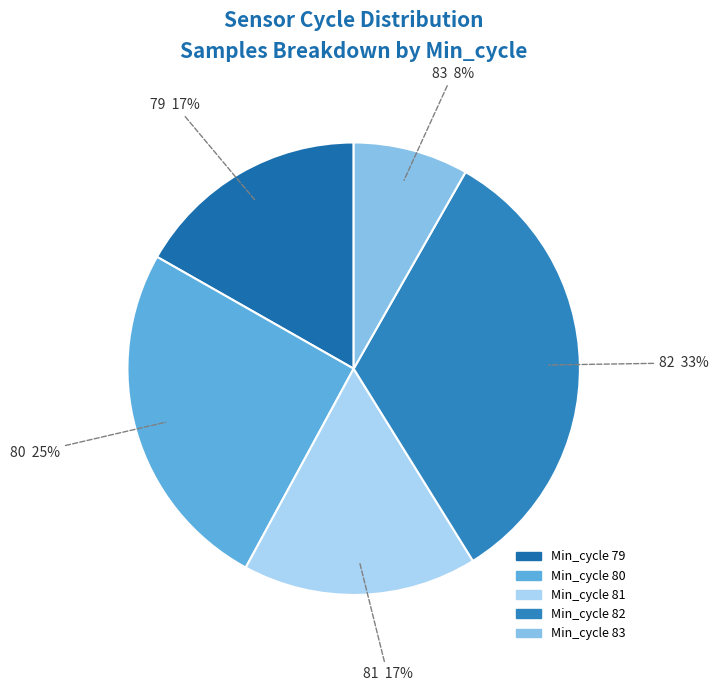

Is there a majority slice in this chart?

No